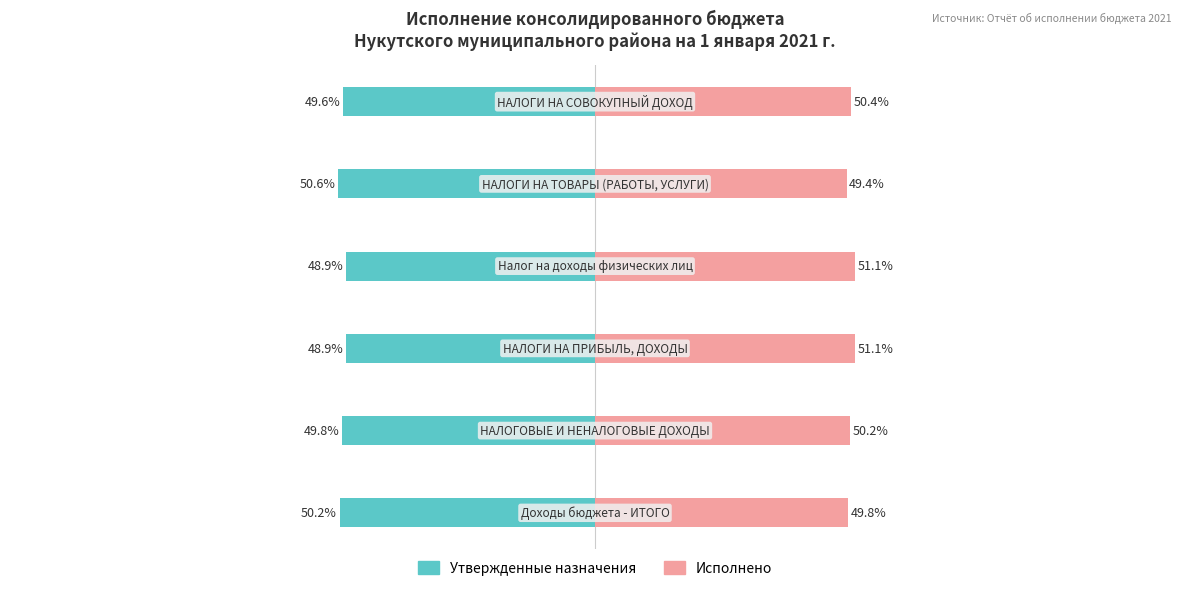

What is the value of the Утвержденные назначения bar at the 3rd from the left?

-48.9